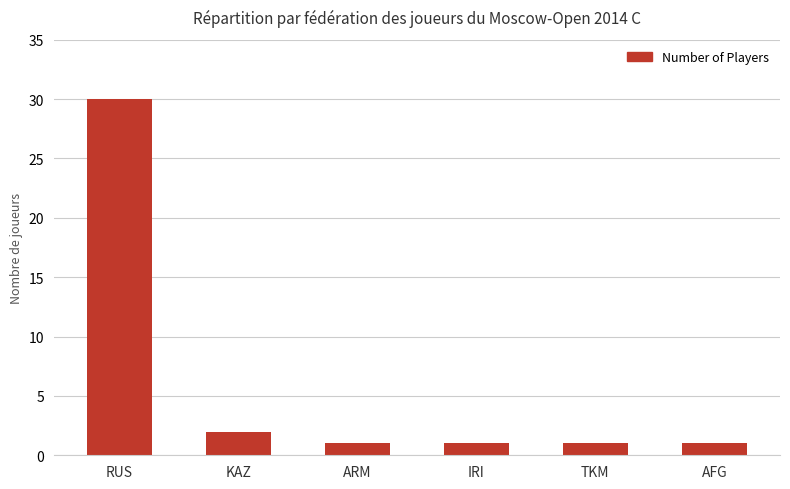

What is the difference between the values at TKM and RUS?

29